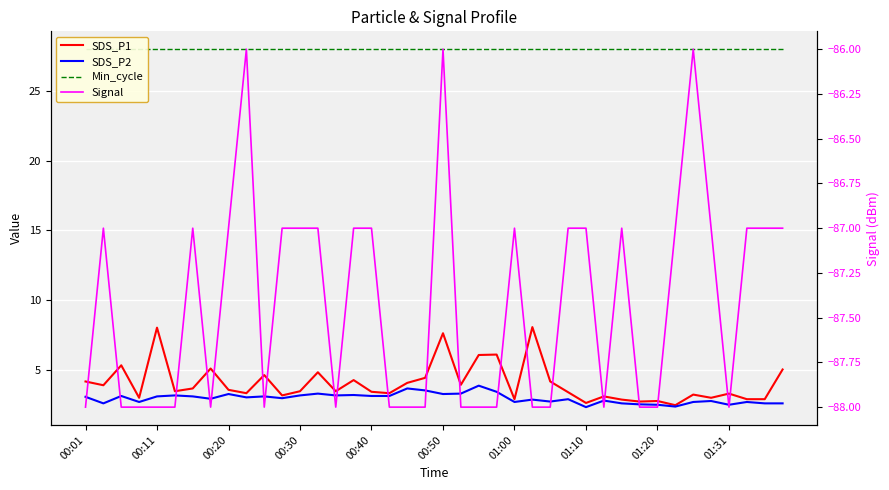

What is the difference between the maximum and second lowest values in the SDS_P1 series?

5.4